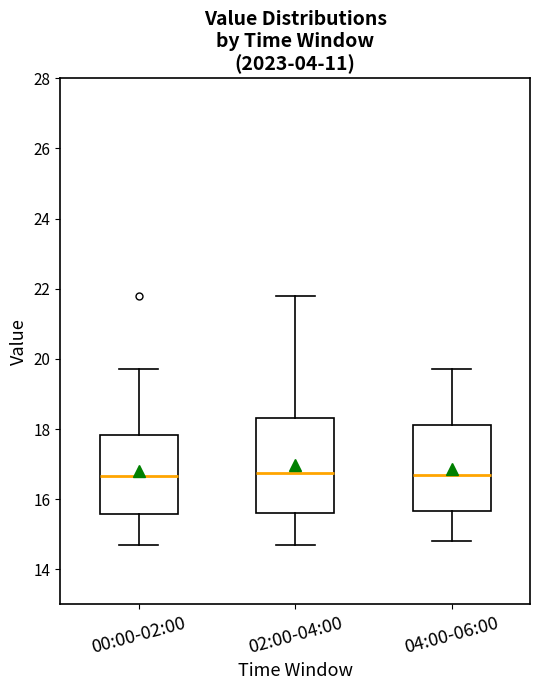

Reading left to right, transcribe this box plot: for each box, give where its median line is, the range the box spans, and where its two whiskers end, as read against the y-axis. The values are not printed on the chart, so give them approximately, as read against the axis.

00:00-02:00: median 16.6, box 15.6 to 17.8, whiskers 14.8 to 19.8
02:00-04:00: median 16.8, box 15.6 to 18.4, whiskers 14.8 to 21.8
04:00-06:00: median 16.8, box 15.6 to 18.2, whiskers 14.8 to 19.8